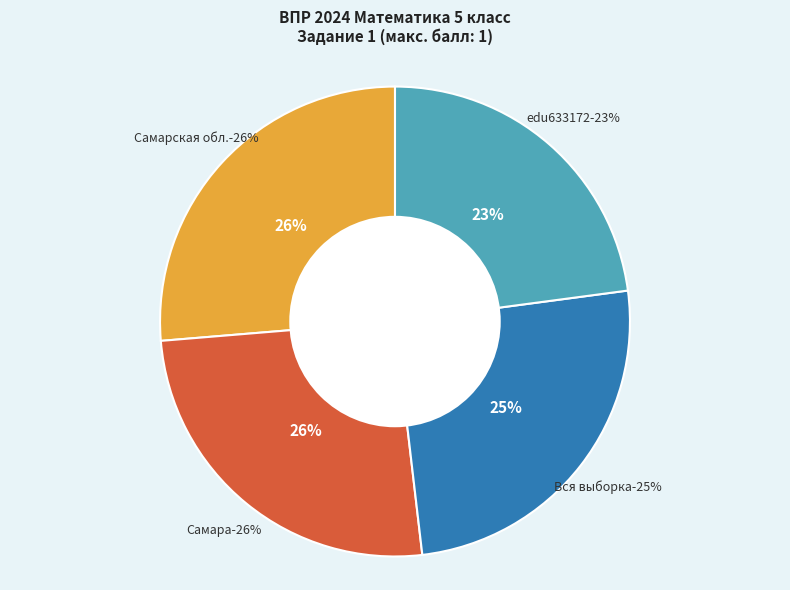

True or false: edu633172 accounts for 33% of the total.

False